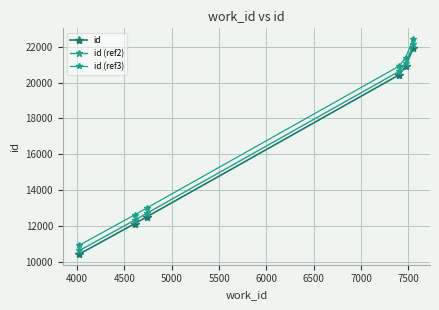

Which series has the largest range (max minus min)?

id